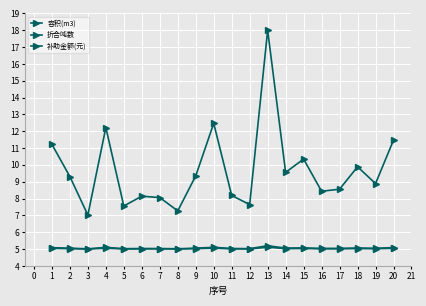

Is this an area chart (filled region under the line)?

No